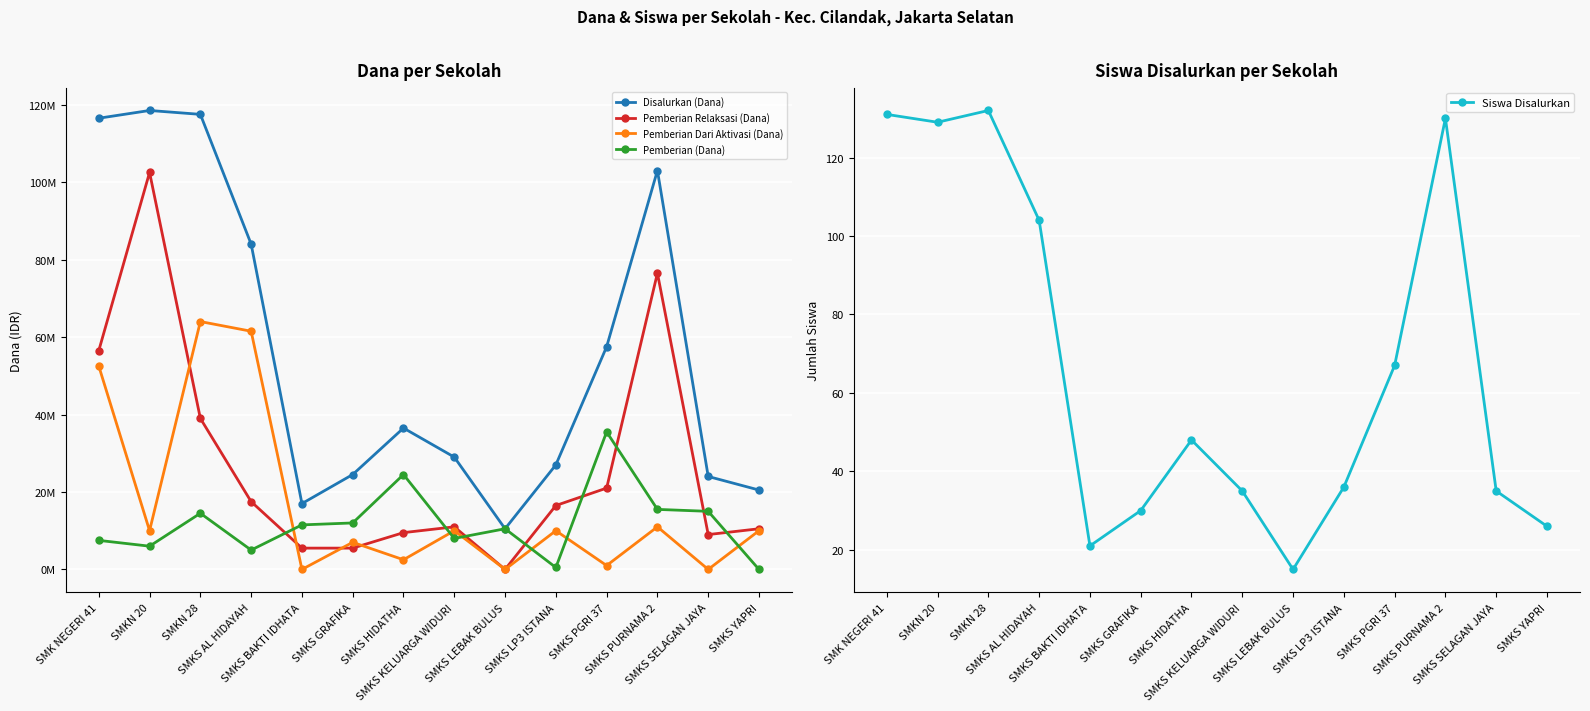

What is the approximate value of Siswa Disalurkan at SMKS SELAGAN JAYA, to the nearest 50?

50